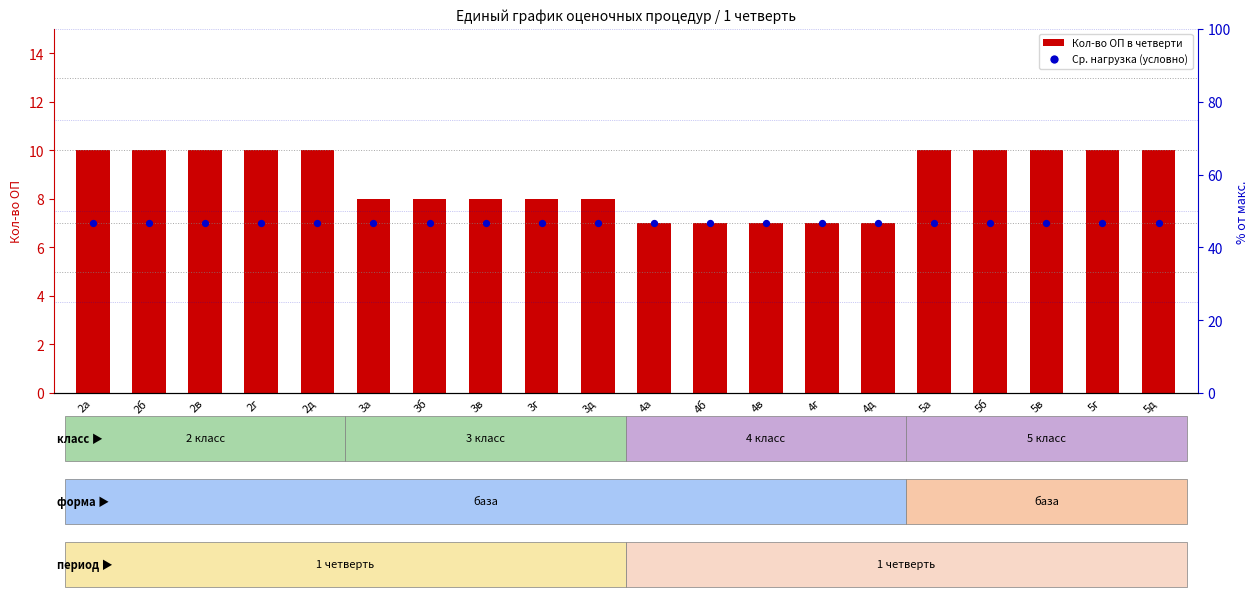

Is the value of Ср. нагрузка (условно) at 4д greater than the value of Кол-во ОП (оценочных процедур) at 4б?

No